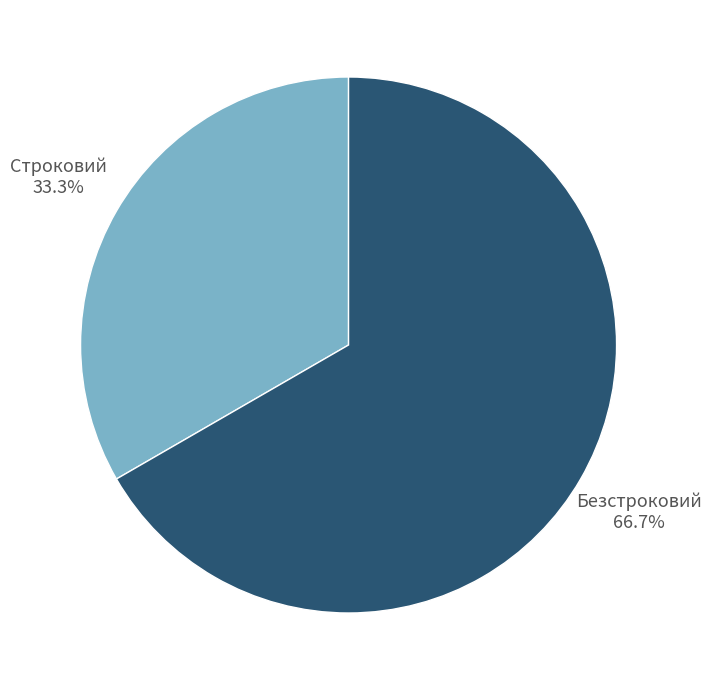

Is there a majority slice in this chart?

Yes